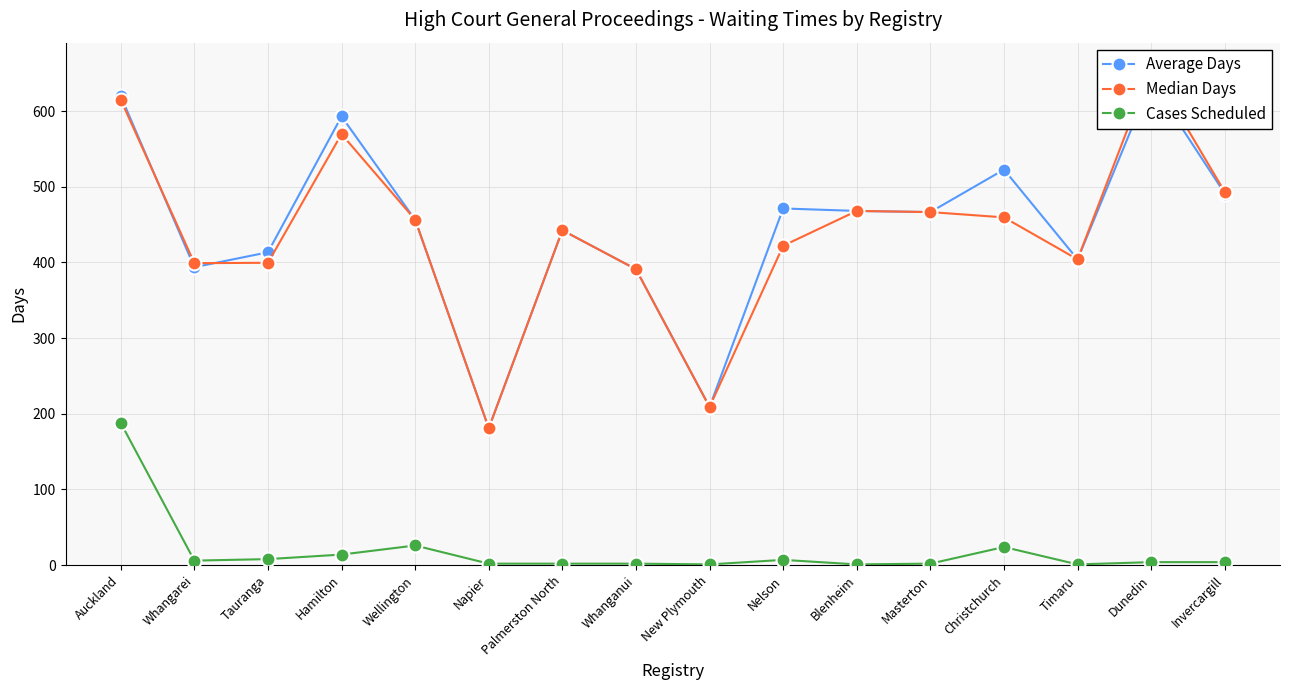

What is the average value of the Median Days series?

439.6